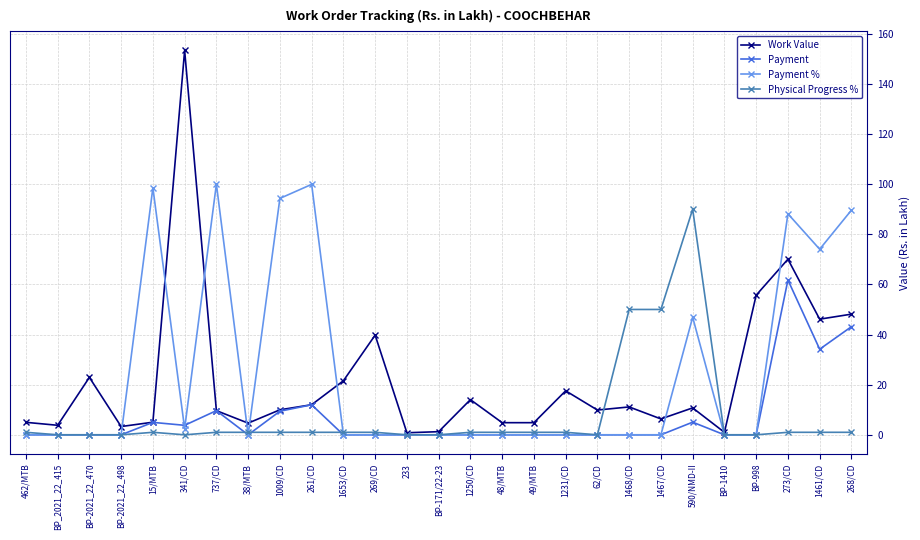

What is the value of the Payment % point at the 10th from the left?

99.9